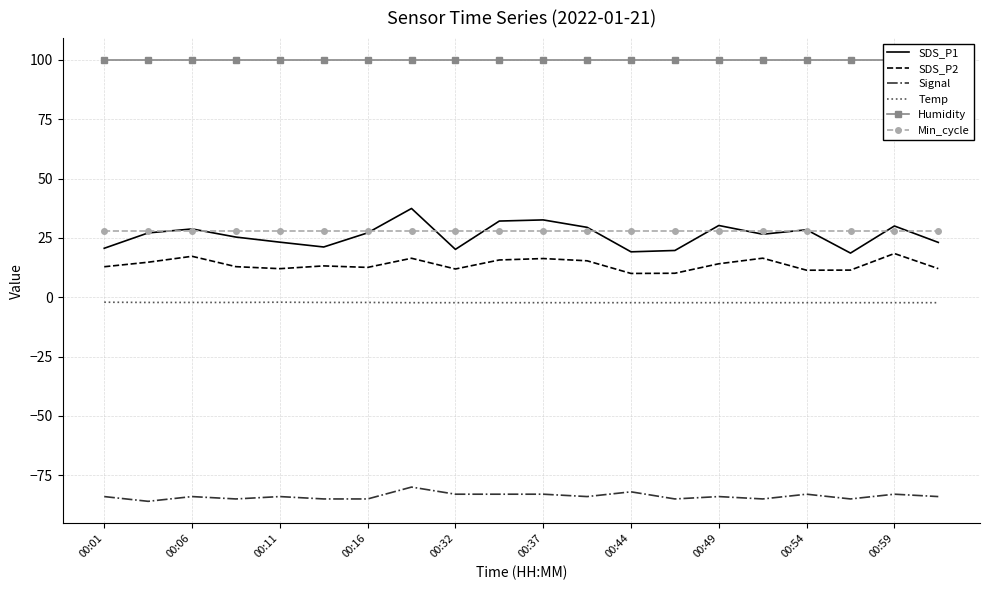

How many categories are shown in the chart?

20